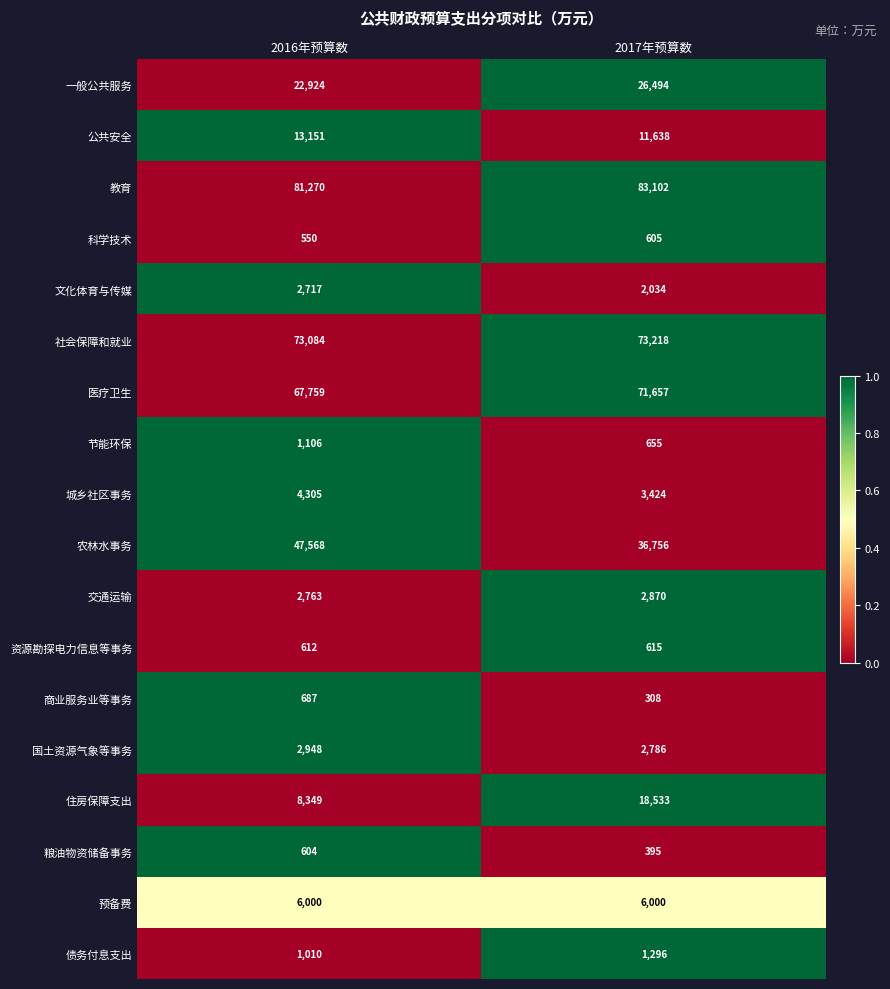

What is the total value across all series at 2016年预算数?

337407